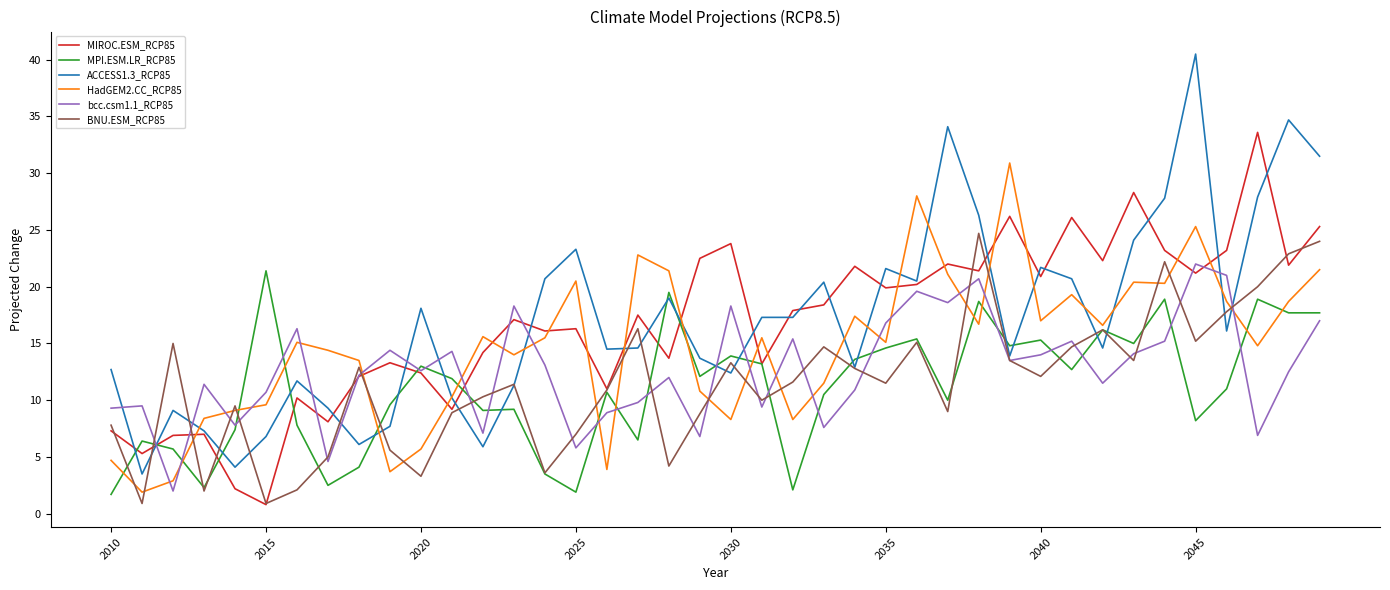

What is the minimum value for BNU.ESM_RCP85?

0.9